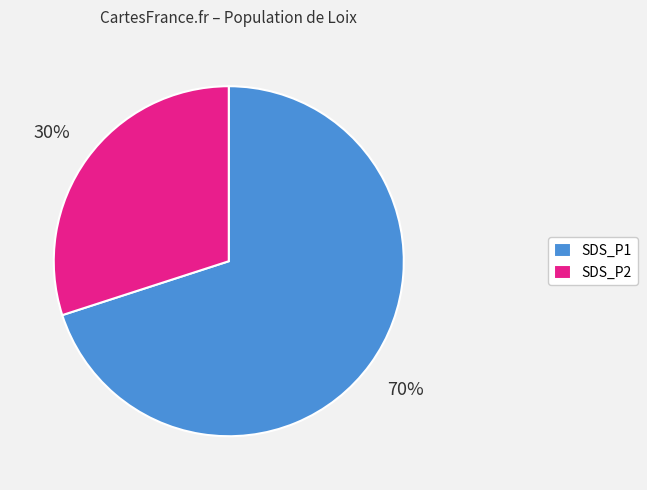

Is the sum of SDS_P1 and SDS_P2 greater than half?

Yes